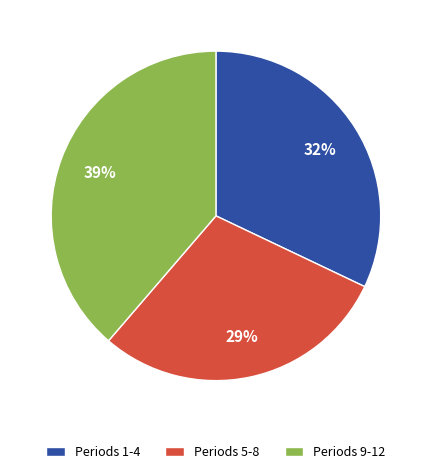

What is the ratio of the value at Periods 9-12 to the value at Periods 1-4?

1.2